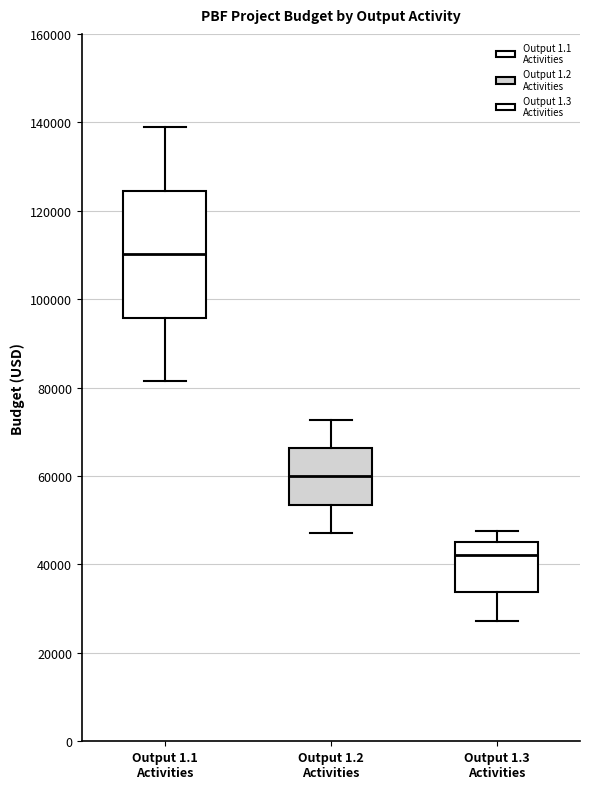

Where does the median line of the box for Output 1.3 Activities sit on the y-axis? The values are not printed on the chart, so give them approximately, as read against the axis.

42000